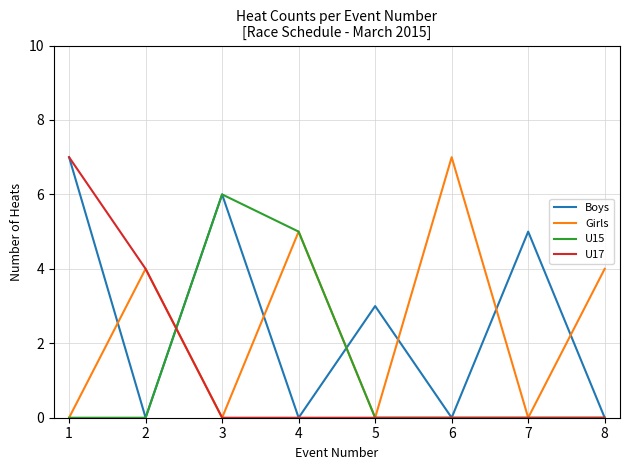

After their last crossing, which series has the higher values: Girls or Boys?

Girls